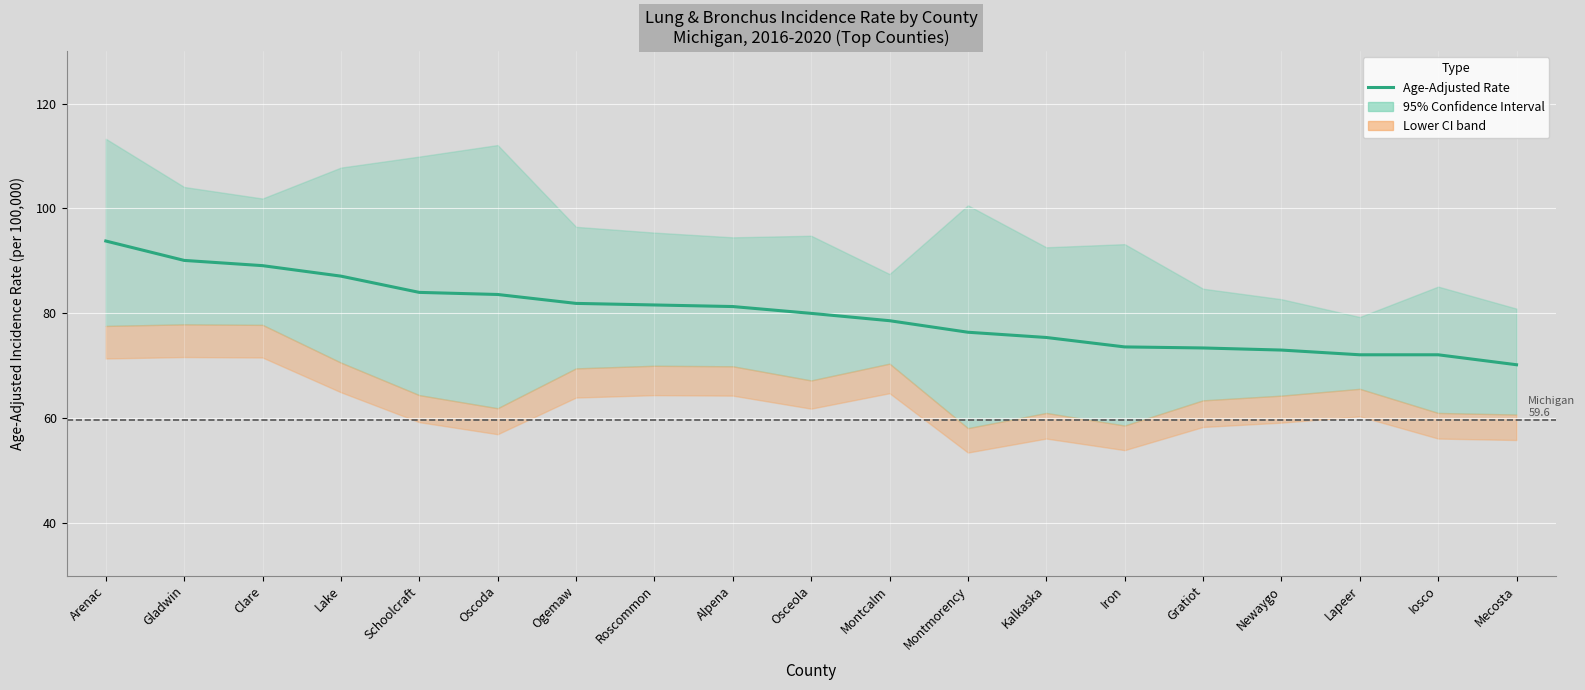

Where is the data nearest to the value 82?

Ogemaw